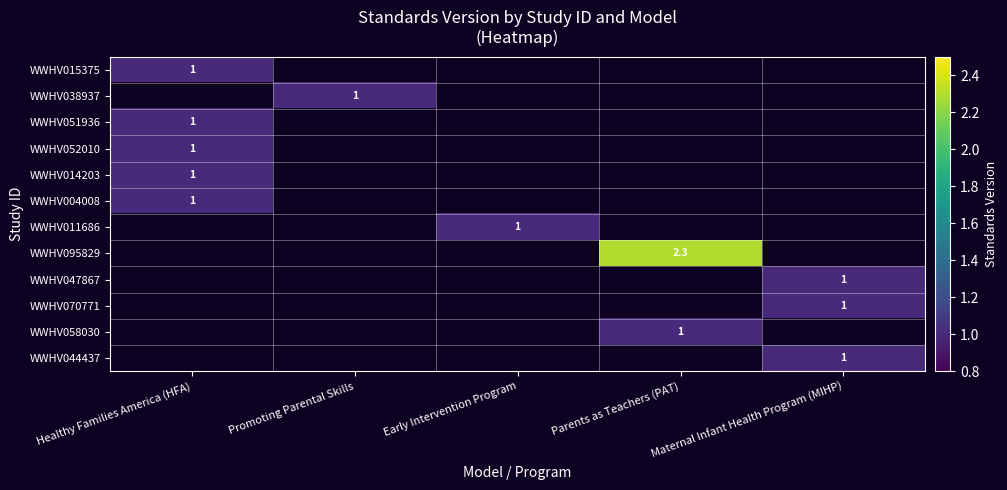

Count the number of categories in the chart.

5